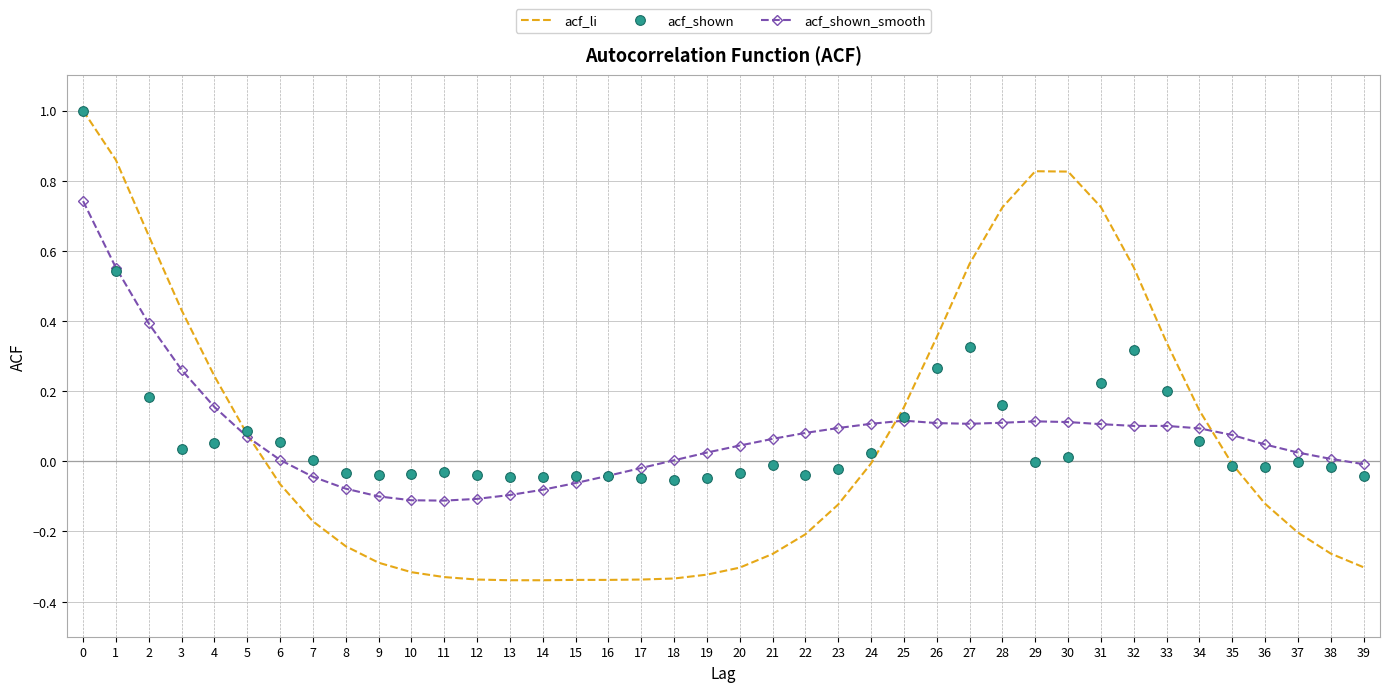

What is the total value across all series at 9?

-0.4